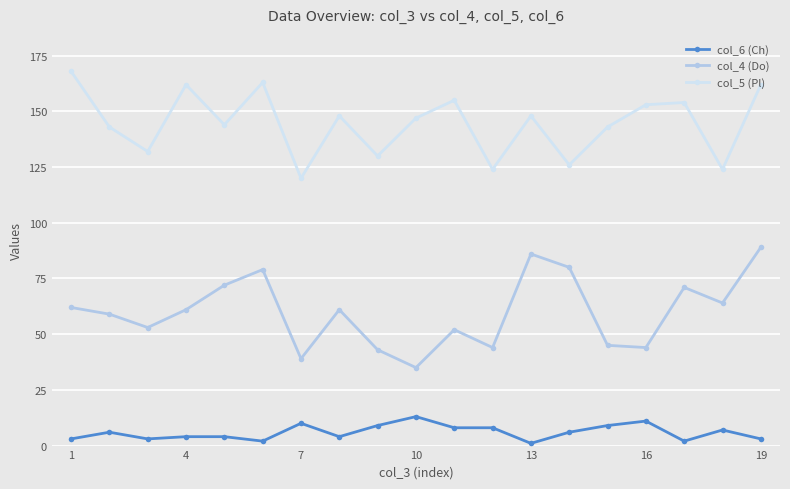

True or false: col_4 (Do) and col_5 (Pl) cross at least once.

False